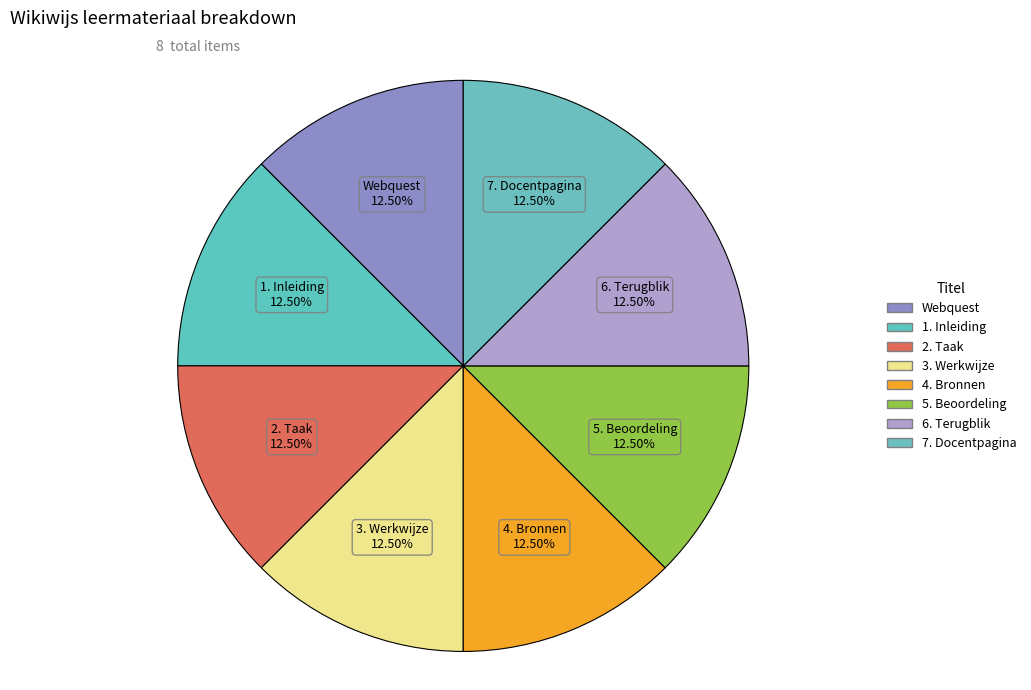

How many segments does this pie chart have?

8